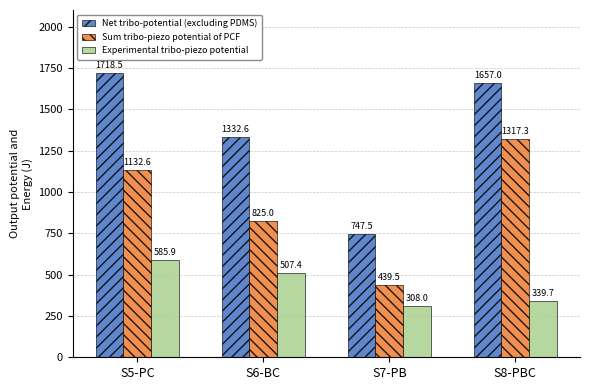

Which series has the widest spread of values?

Net tribo-potential (excluding PDMS)